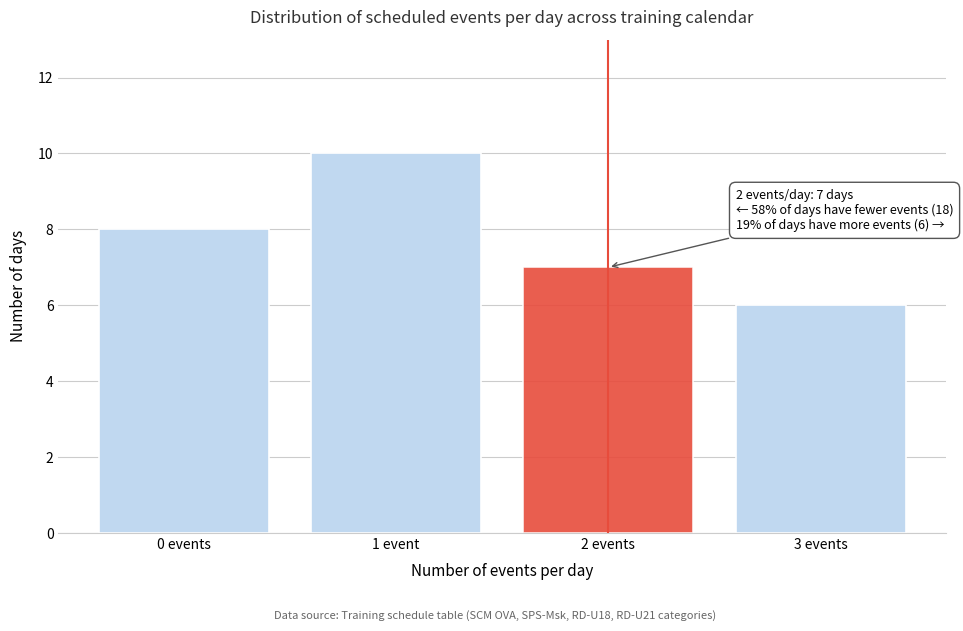

Reading left to right, extract all data points from this chart.

0 events=8	1 event=10	2 events=7	3 events=6